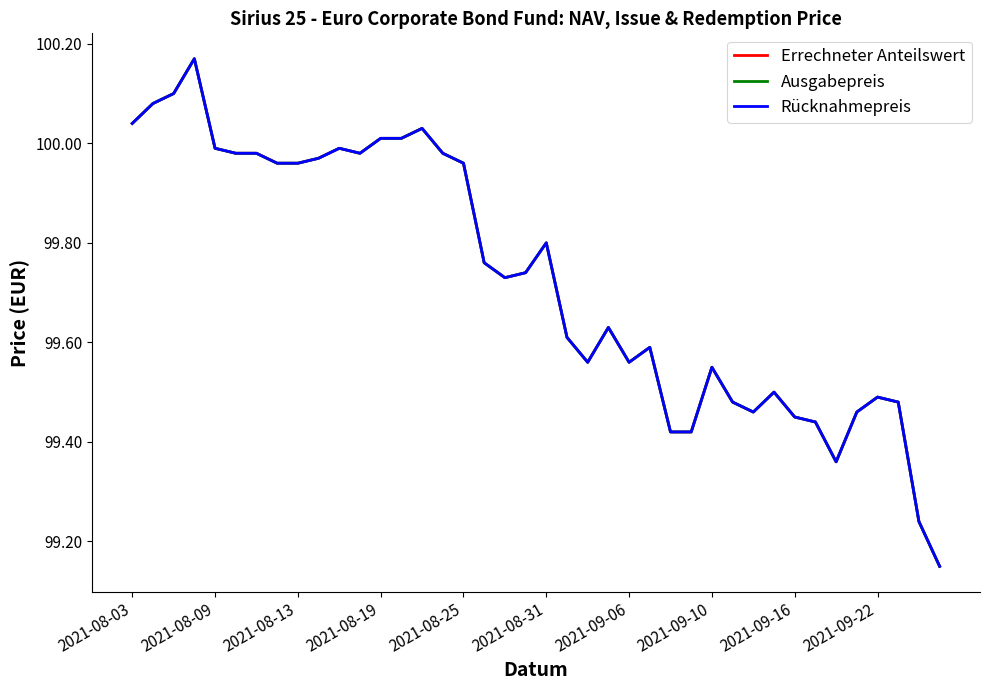

Reading right to left, list all the values displayed in this chart.

Errechneter Anteilswert: 99.2	99.2	99.5	99.5	99.5	99.4	99.4	99.5	99.5	99.5	99.5	99.5	99.4	99.4	99.6	99.6	99.6	99.6	99.6	99.8	99.7	99.7	99.8	100.0	100.0	100.0	100.0	100.0	100.0	100.0	100.0	100.0	100.0	100.0	100.0	100.0	100.2	100.1	100.1	100.0
Ausgabepreis: 99.2	99.2	99.5	99.5	99.5	99.4	99.4	99.5	99.5	99.5	99.5	99.5	99.4	99.4	99.6	99.6	99.6	99.6	99.6	99.8	99.7	99.7	99.8	100.0	100.0	100.0	100.0	100.0	100.0	100.0	100.0	100.0	100.0	100.0	100.0	100.0	100.2	100.1	100.1	100.0
Rücknahmepreis: 99.2	99.2	99.5	99.5	99.5	99.4	99.4	99.5	99.5	99.5	99.5	99.5	99.4	99.4	99.6	99.6	99.6	99.6	99.6	99.8	99.7	99.7	99.8	100.0	100.0	100.0	100.0	100.0	100.0	100.0	100.0	100.0	100.0	100.0	100.0	100.0	100.2	100.1	100.1	100.0